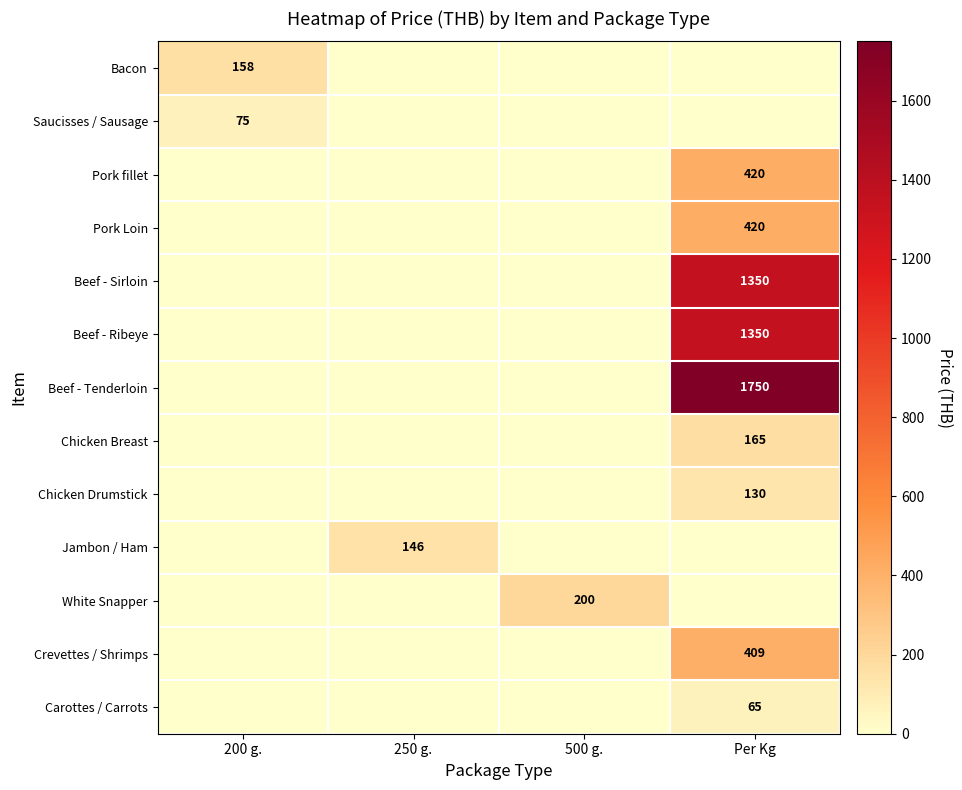

Is it true that Bacon equals 97 at 200 g.?

False